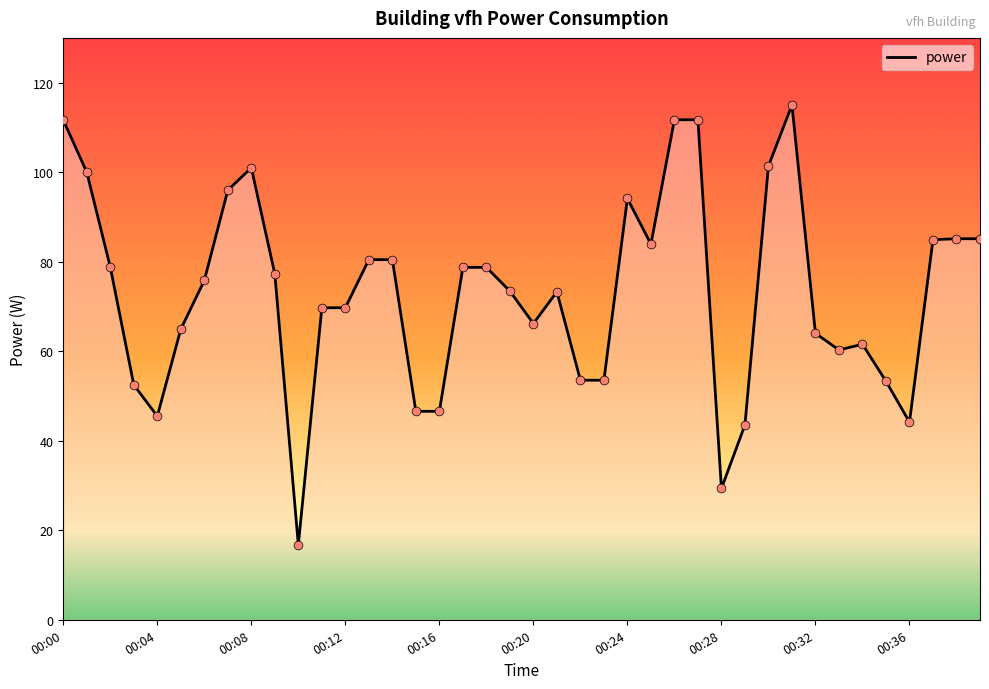

What is the difference between the maximum and minimum values?

98.3